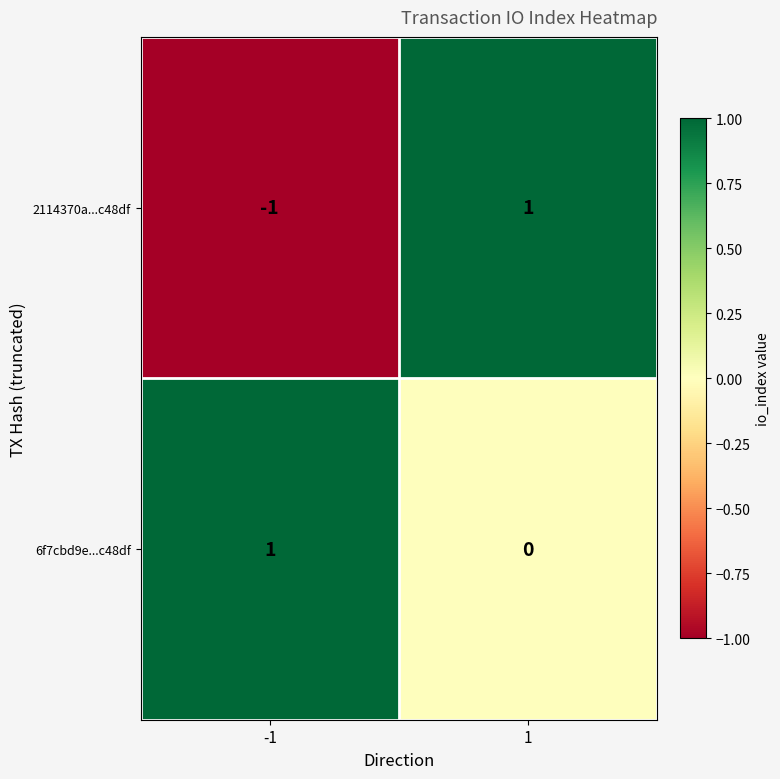

Which series has the largest range (max minus min)?

2114370a...c48df